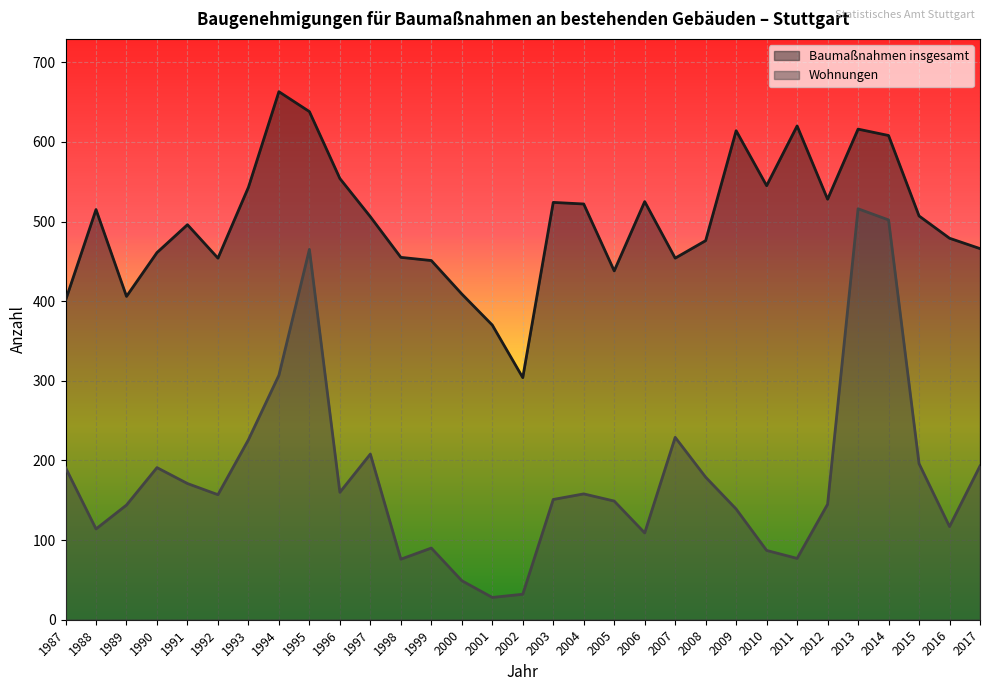

List the labels in order of Wohnungen value, smallest first.

2001, 2002, 2000, 1998, 2011, 2010, 1999, 2006, 1988, 2016, 2009, 1989, 2012, 2005, 2003, 1992, 2004, 1996, 1991, 2008, 1987, 1990, 2017, 2015, 1997, 1993, 2007, 1994, 1995, 2014, 2013